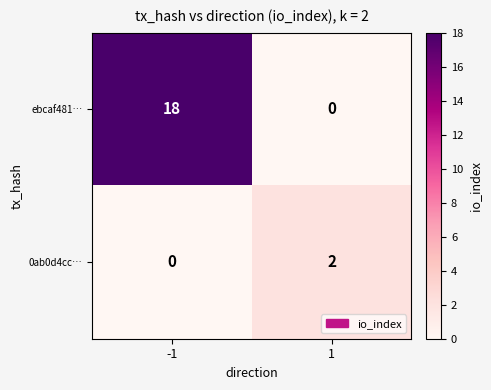

The value of 0ab0d4cc… at -1 is -1. True or false?

False